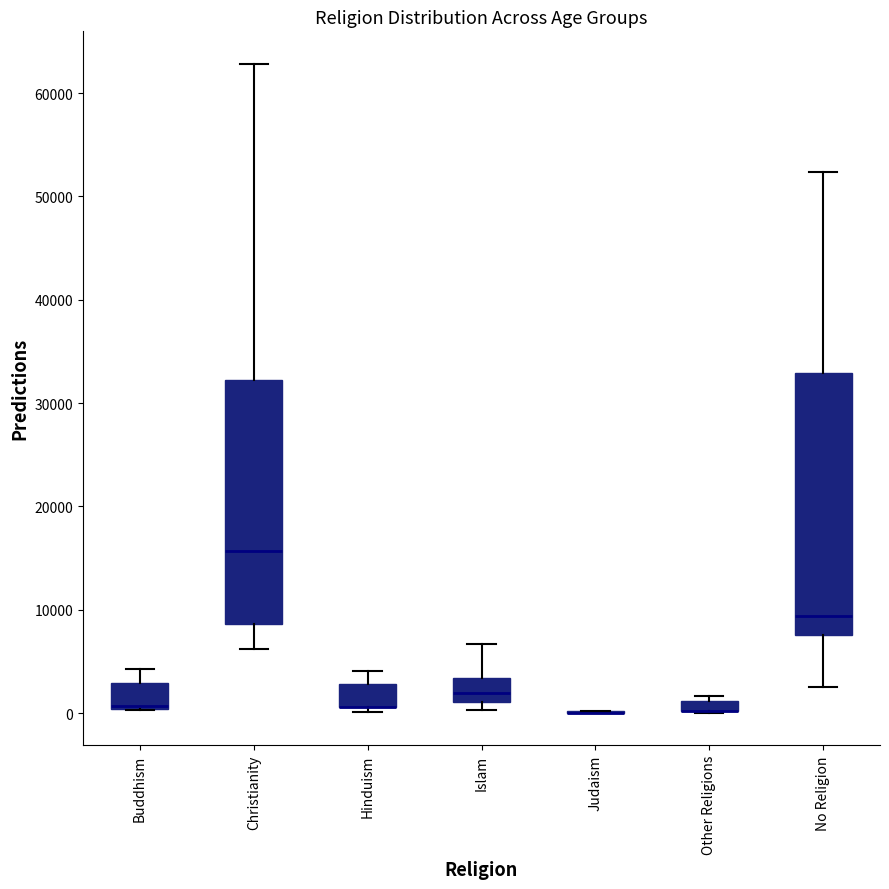

Comparing the boxes themselves (not the whiskers), which one is the tallest?

No Religion